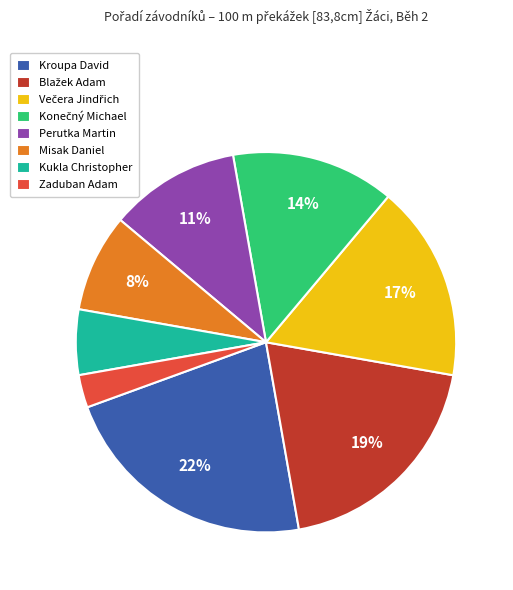

Which category has the biggest portion of the pie?

Kroupa David